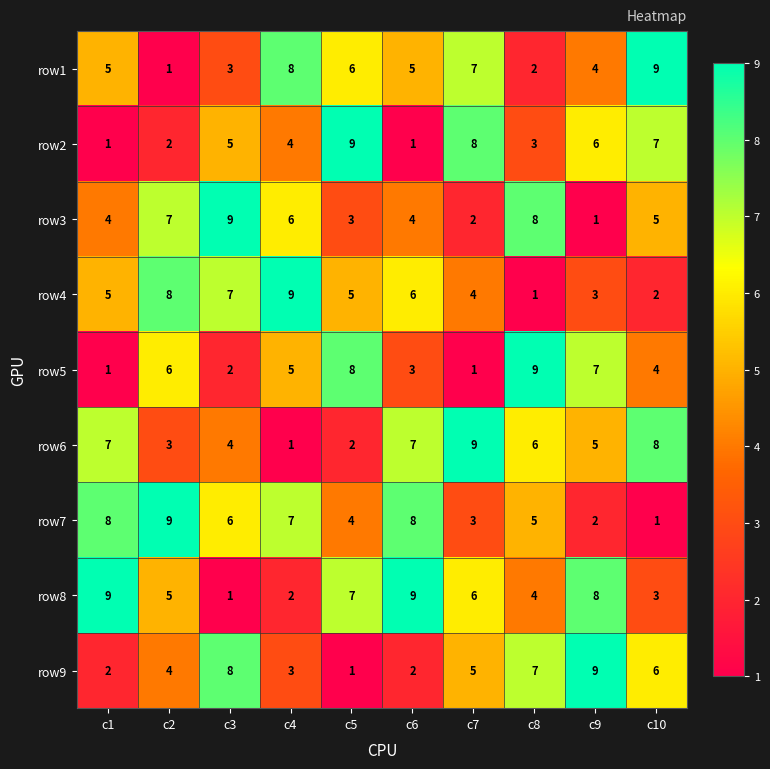

Rank the series at c9 from lowest to highest value.

row3, row7, row4, row1, row6, row2, row5, row8, row9